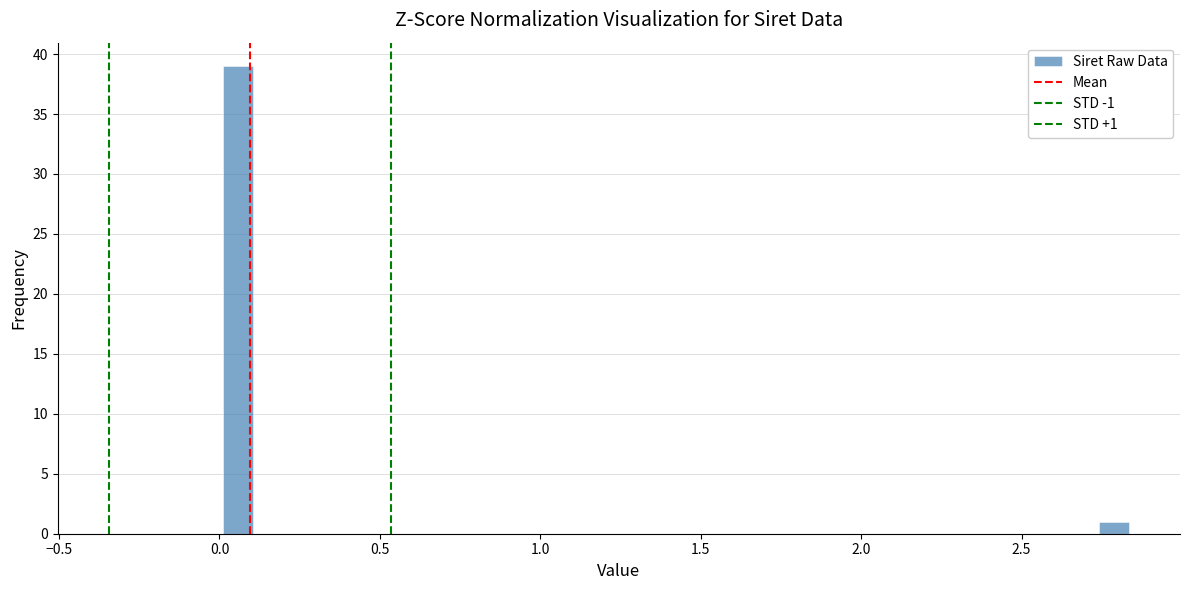

Read against the x-axis, roughly where is the centre of the tallest bar?

0.05